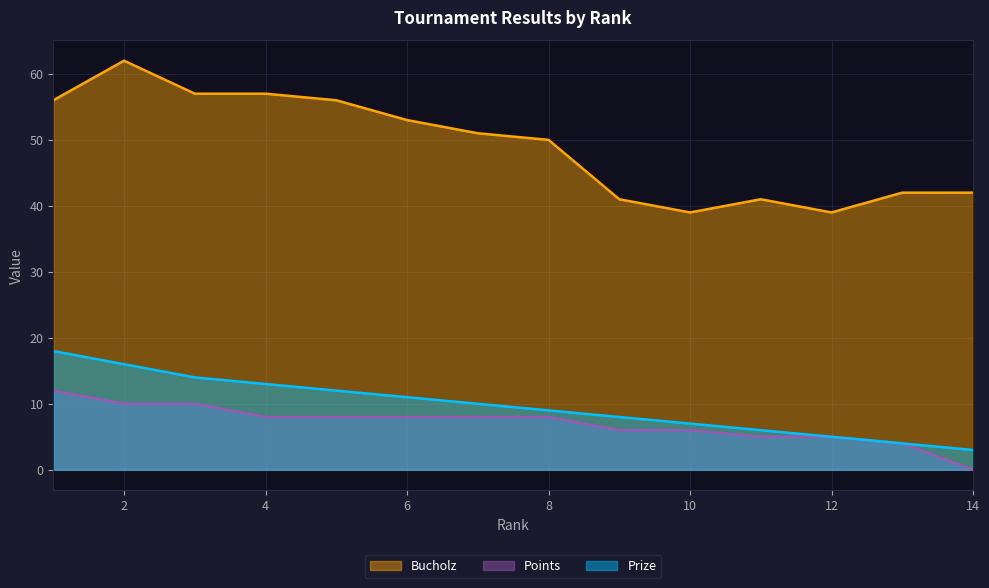

What value does the Points series have at 13, to the nearest 5?

5